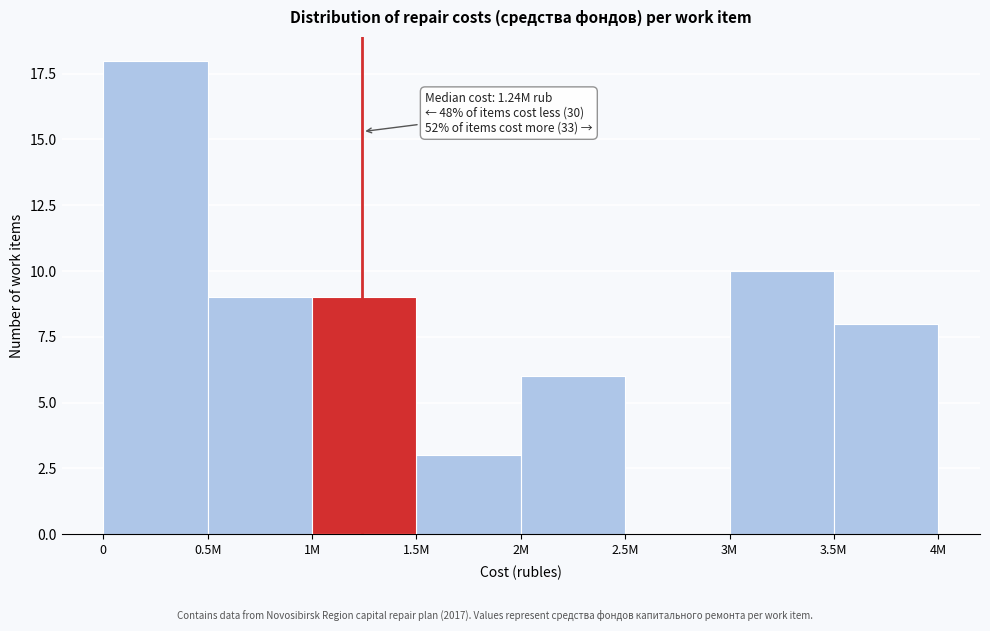

Reading left to right, extract all data points from this chart.

0=18	0.5M=9	1M=9	1.5M=3	2M=6	2.5M=0	3M=10	3.5M=8